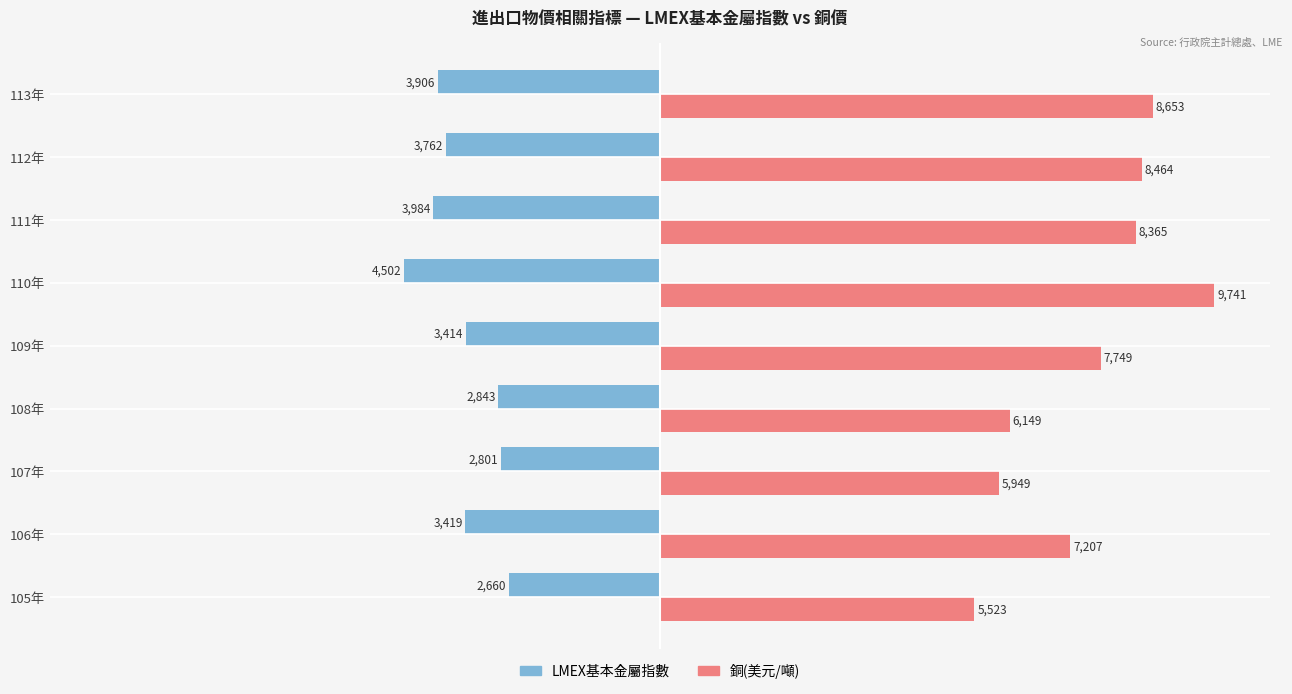

List the series in order of their peak value, lowest first.

LMEX基本金屬指數, 銅(美元/噸)